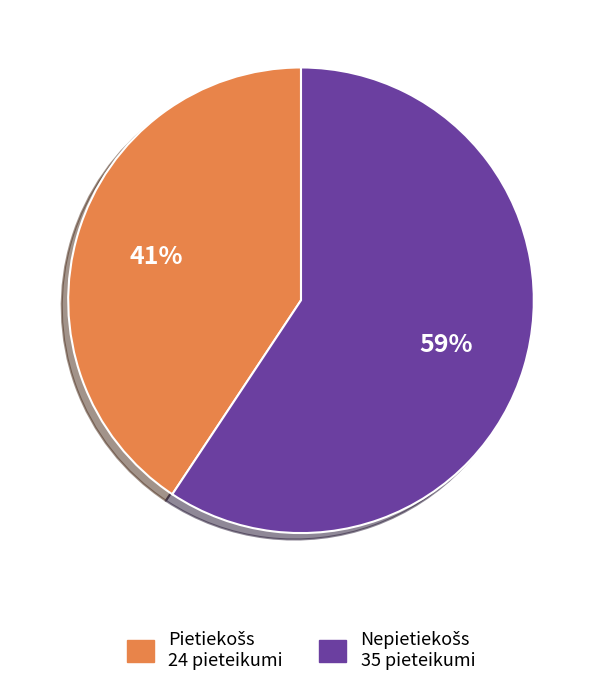

To the nearest percent, what is the average slice percentage?

50%